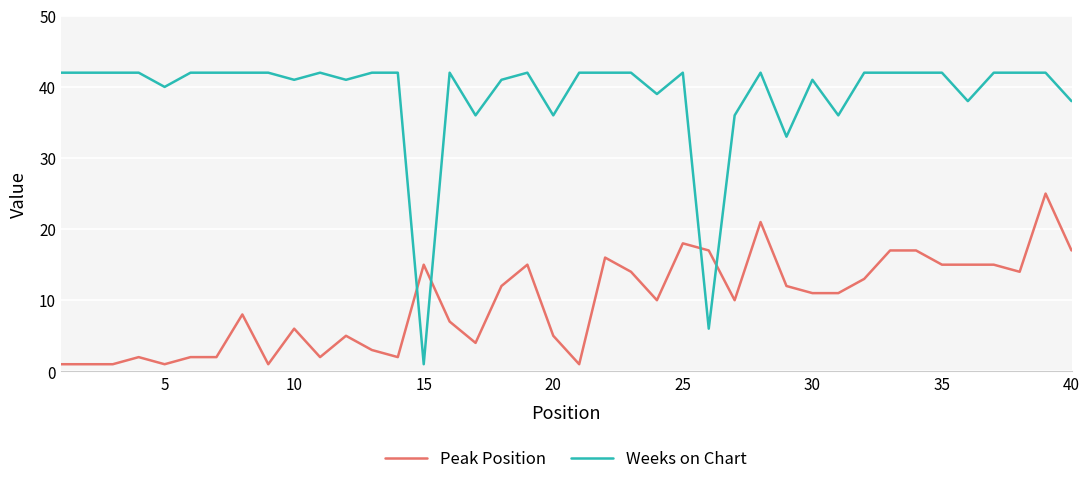

What is the difference between the maximum and minimum values in the Peak Position series?

24